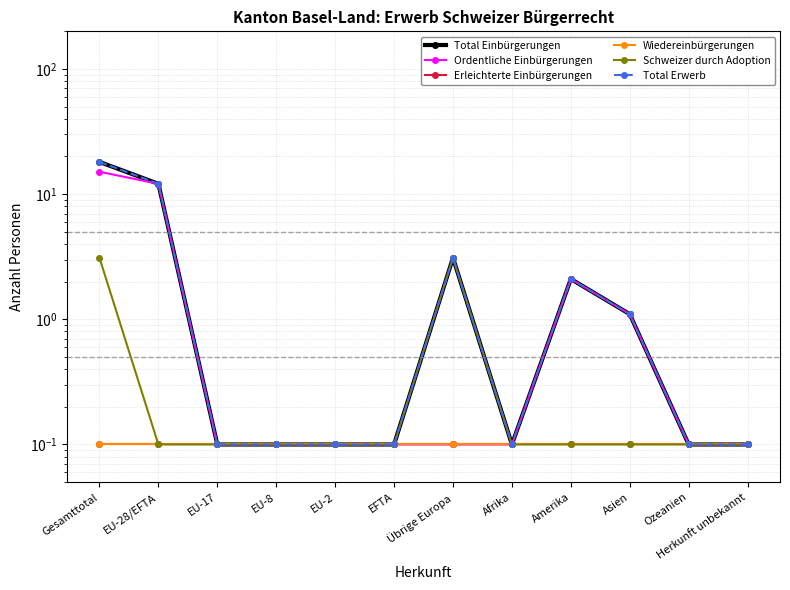

At which category is the sum across all series the highest?

Gesamttotal